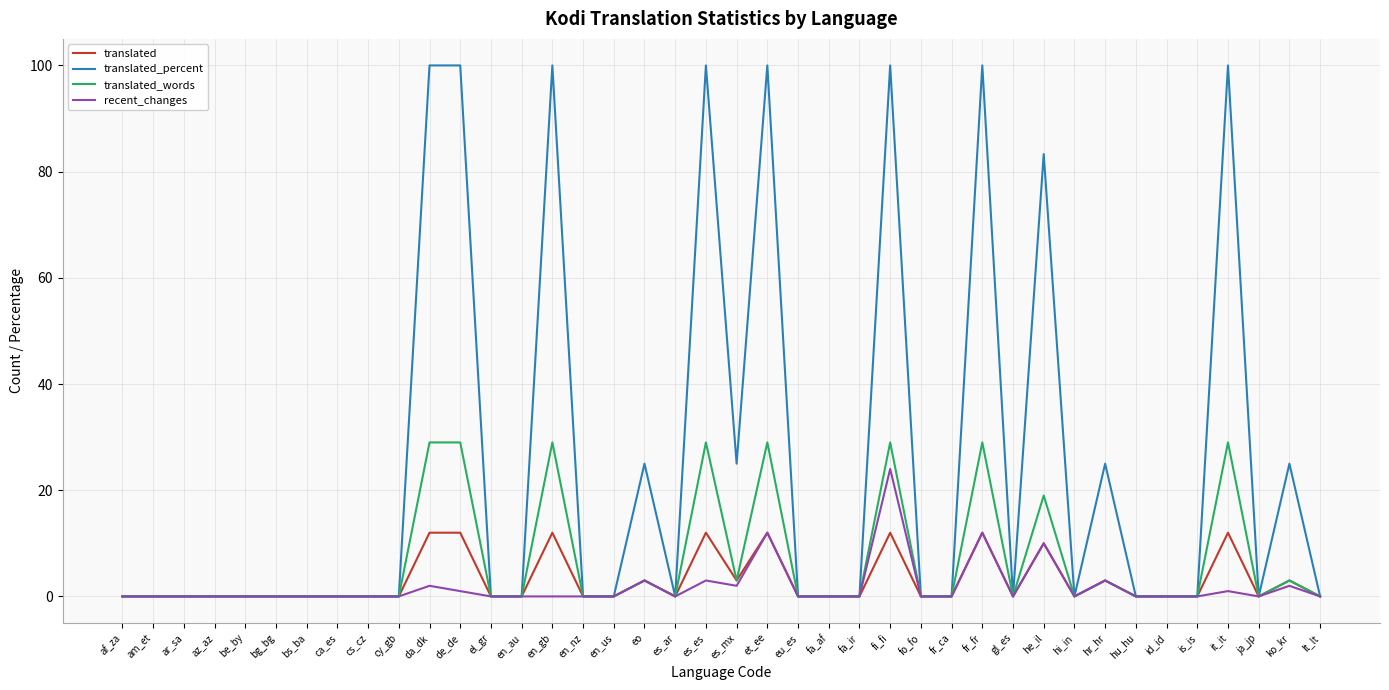

How many series are shown in this chart?

4